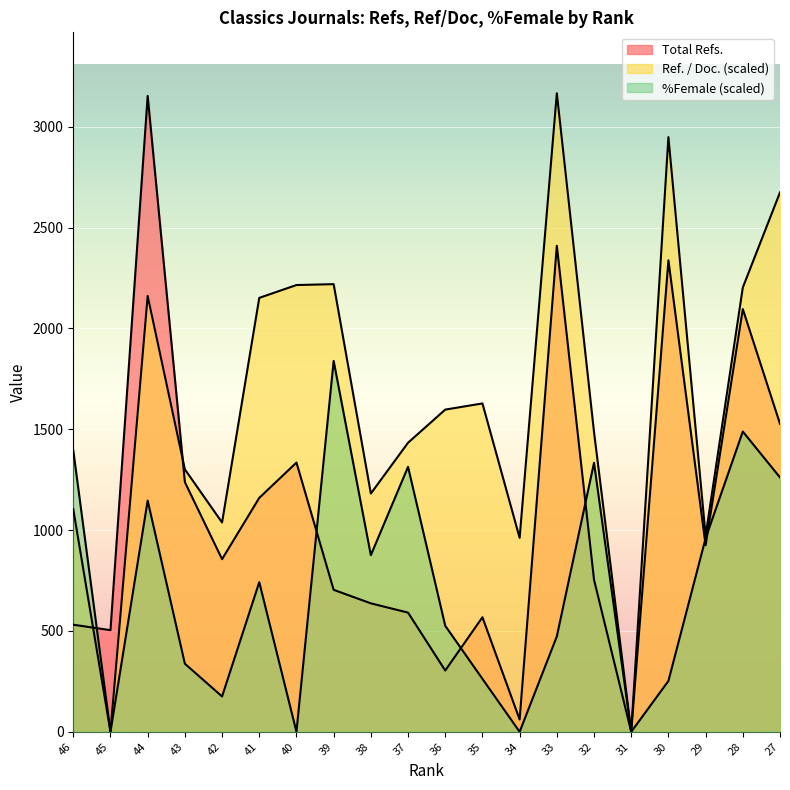

What is the difference between the %Female values at 38 and 28?

612.9